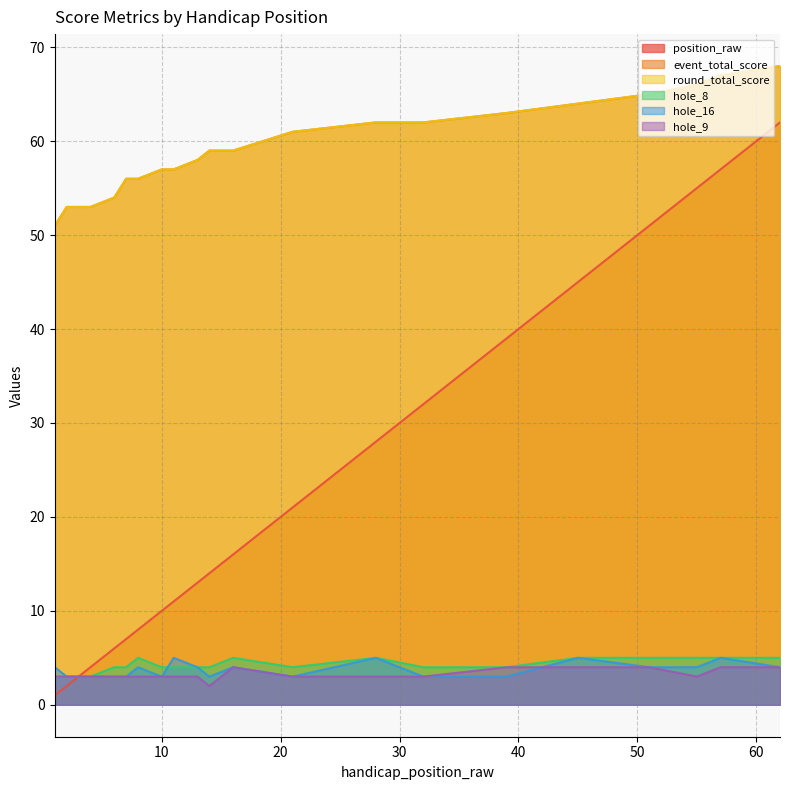

Is the value of event_total_score at 45 greater than the value of hole_16 at 39?

Yes